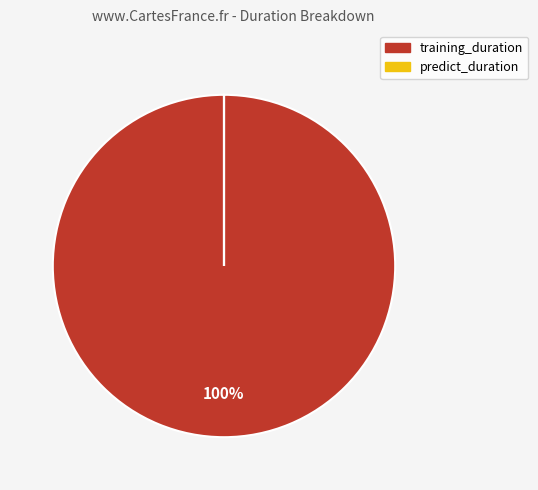

Does training_duration represent more than half of the total?

Yes